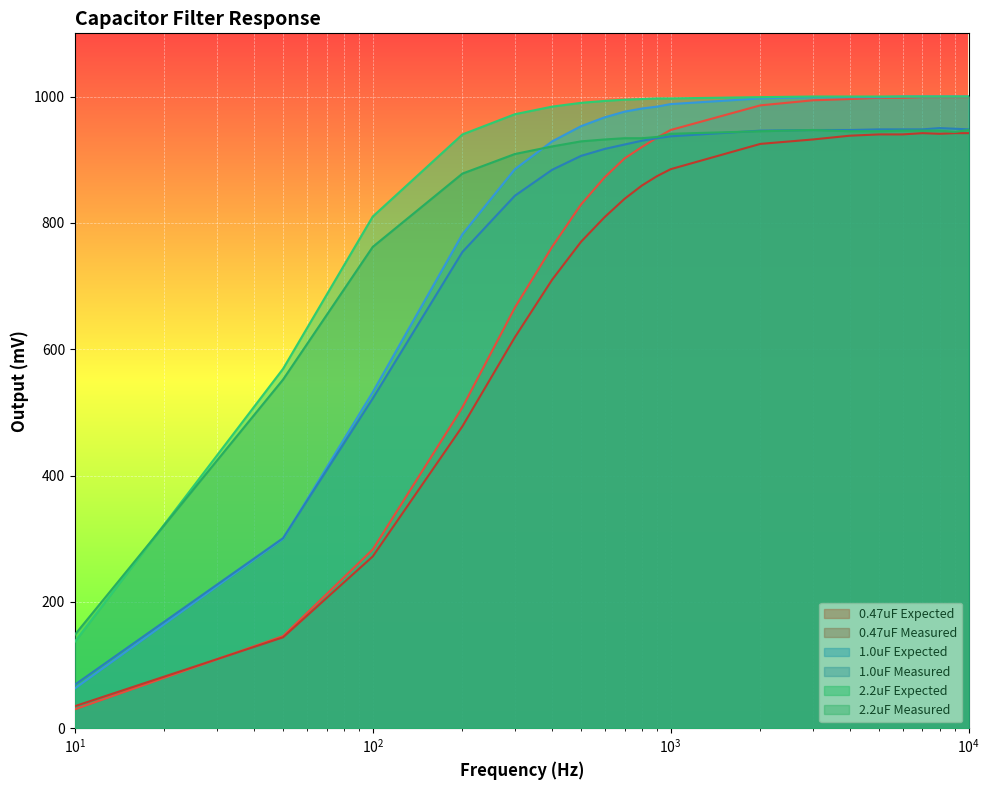

What is the difference between the highest and lowest values at 5000?

60